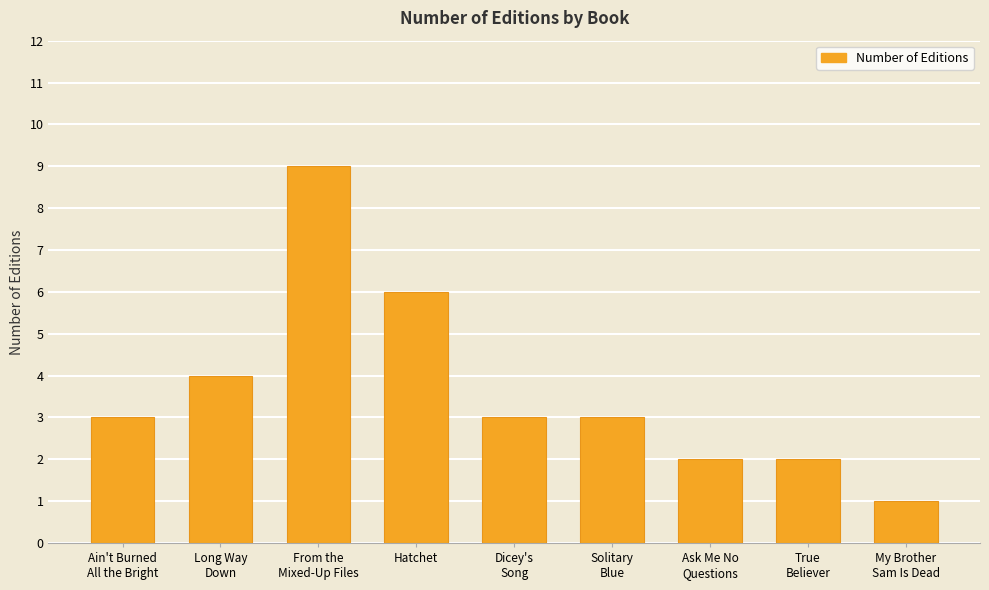

How many values are between 2 and 4?

6